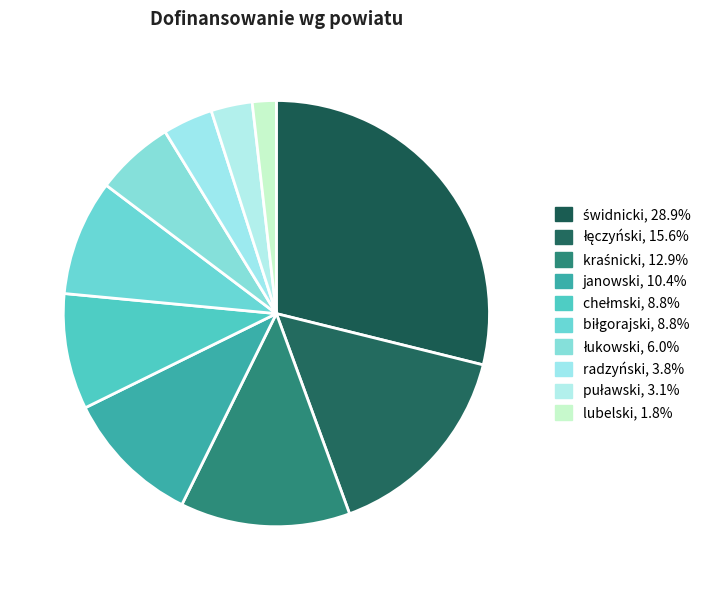

Count the number of slices in the pie.

10